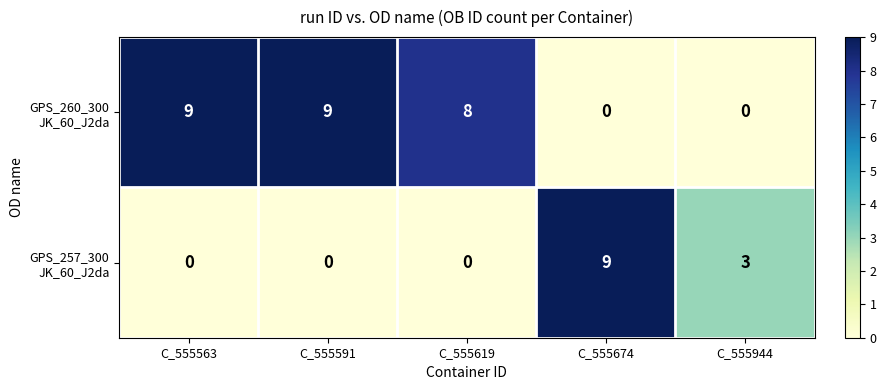

At how many categories does at least one series exceed 4?

4